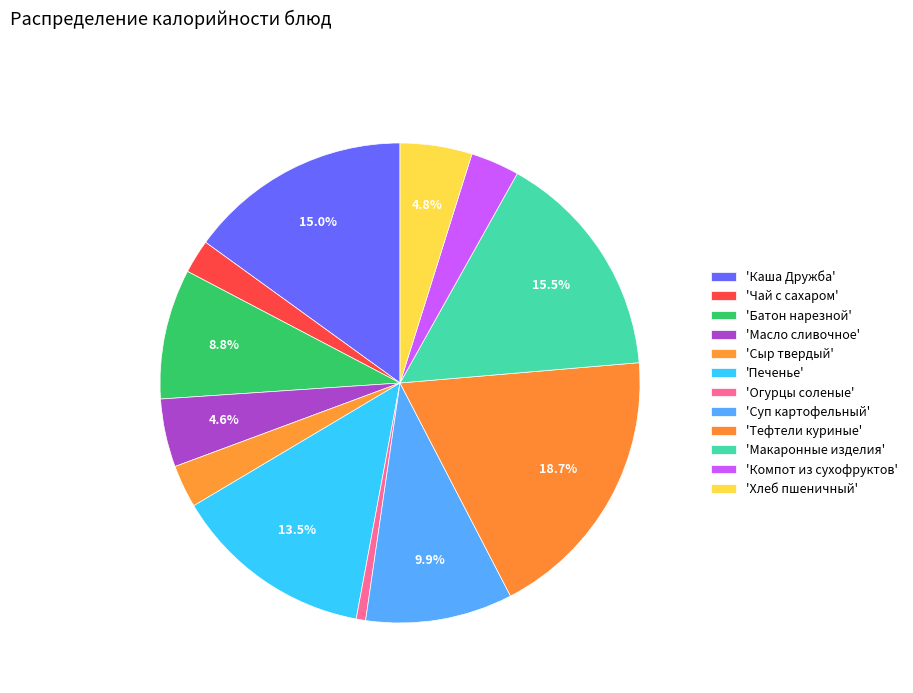

Which slice is the smallest?

Огурцы соленые